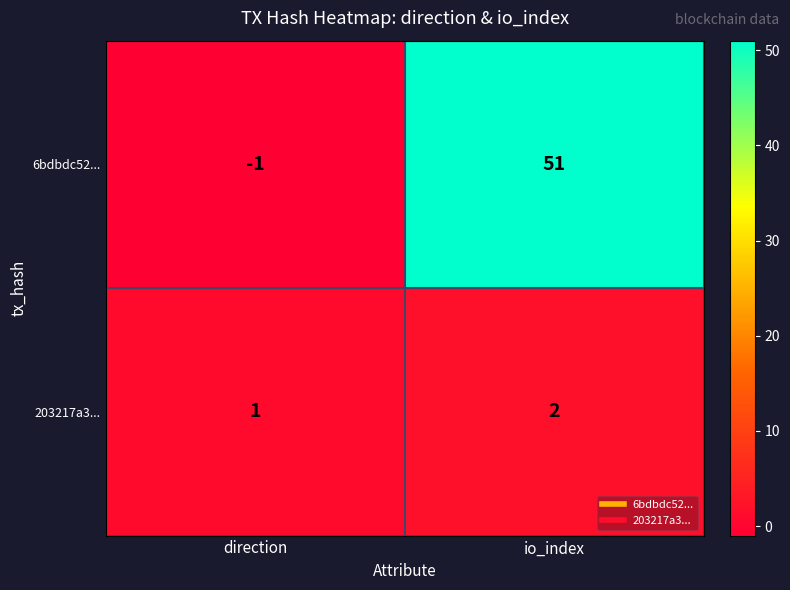

The value of 203217a3... at io_index is 1. True or false?

False